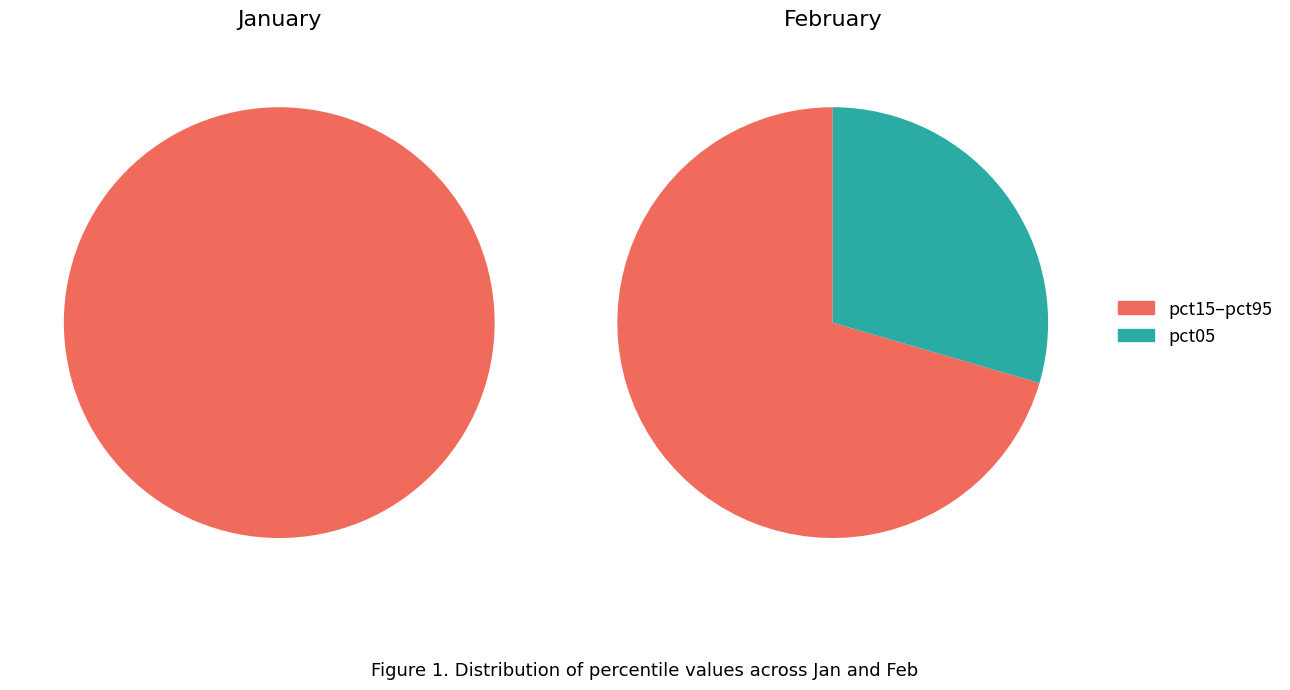

True or false: 9 accounts for 1% of the total.

False